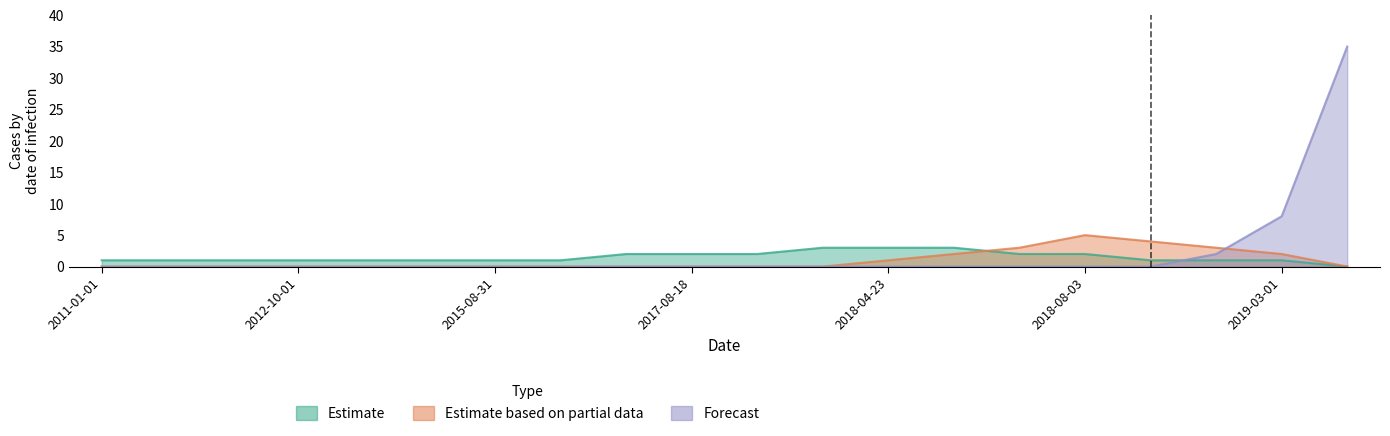

How many intersections are there between Forecast and Estimate?

1